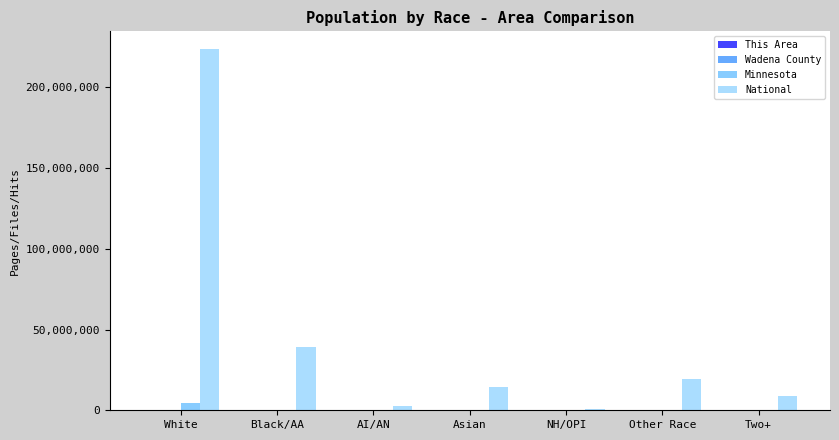

At which label does National reach its peak?

White